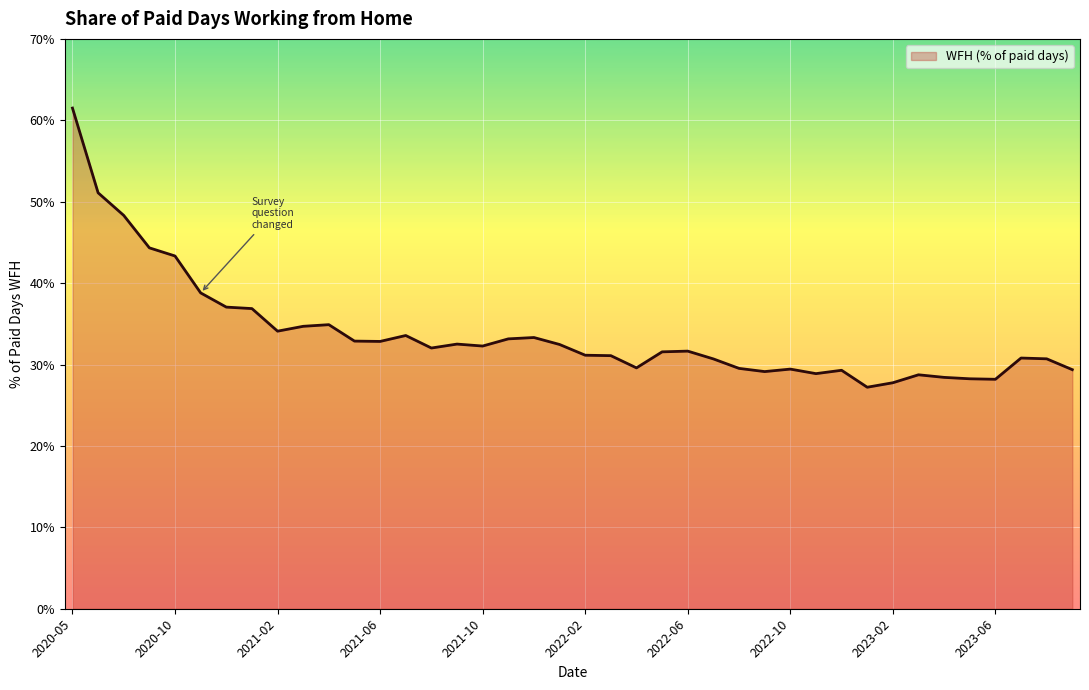

Does the chart have visible grid lines?

Yes